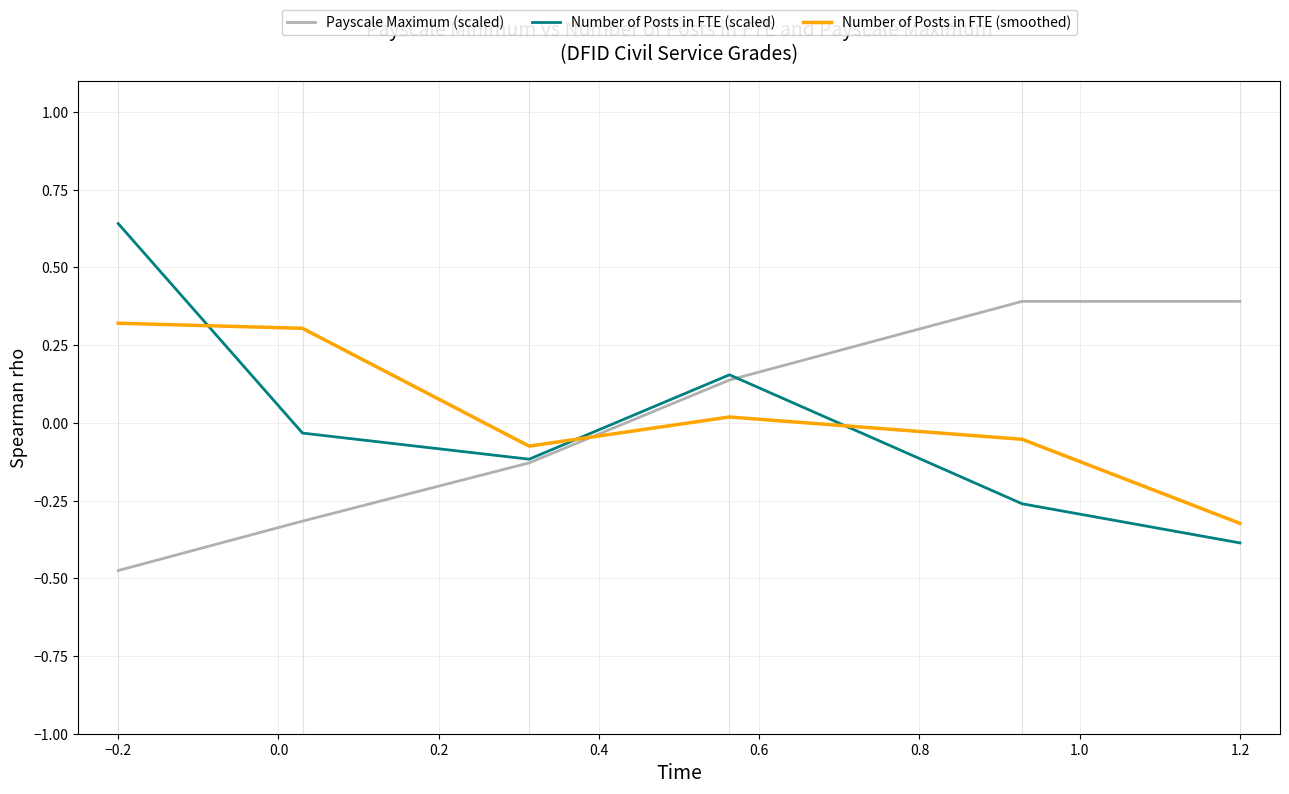

Which series has the largest total across all categories?

Number of Posts in FTE (smoothed)